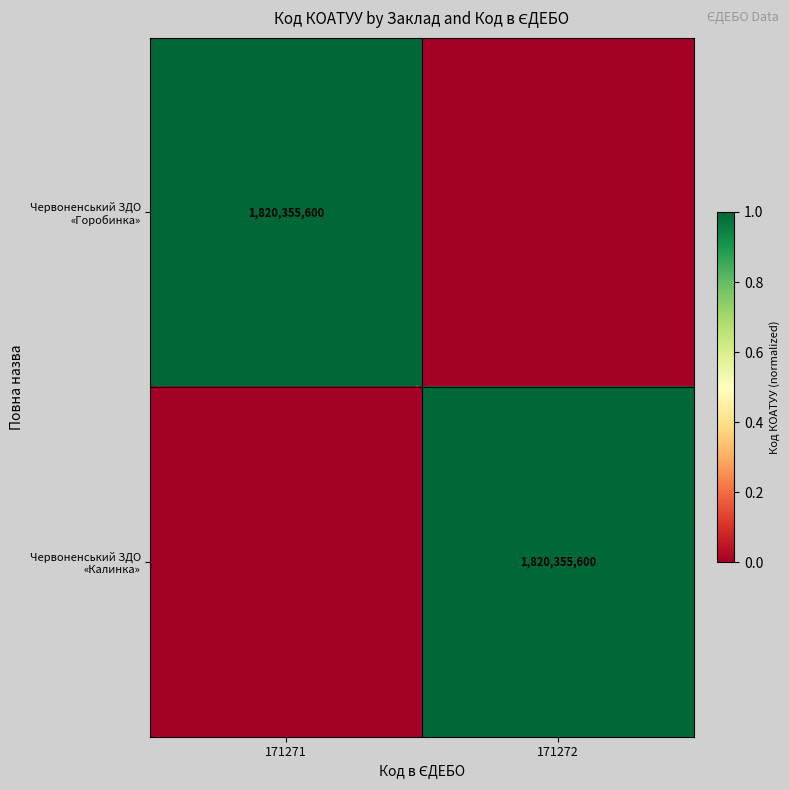

At how many categories does at least one series exceed 0?

2